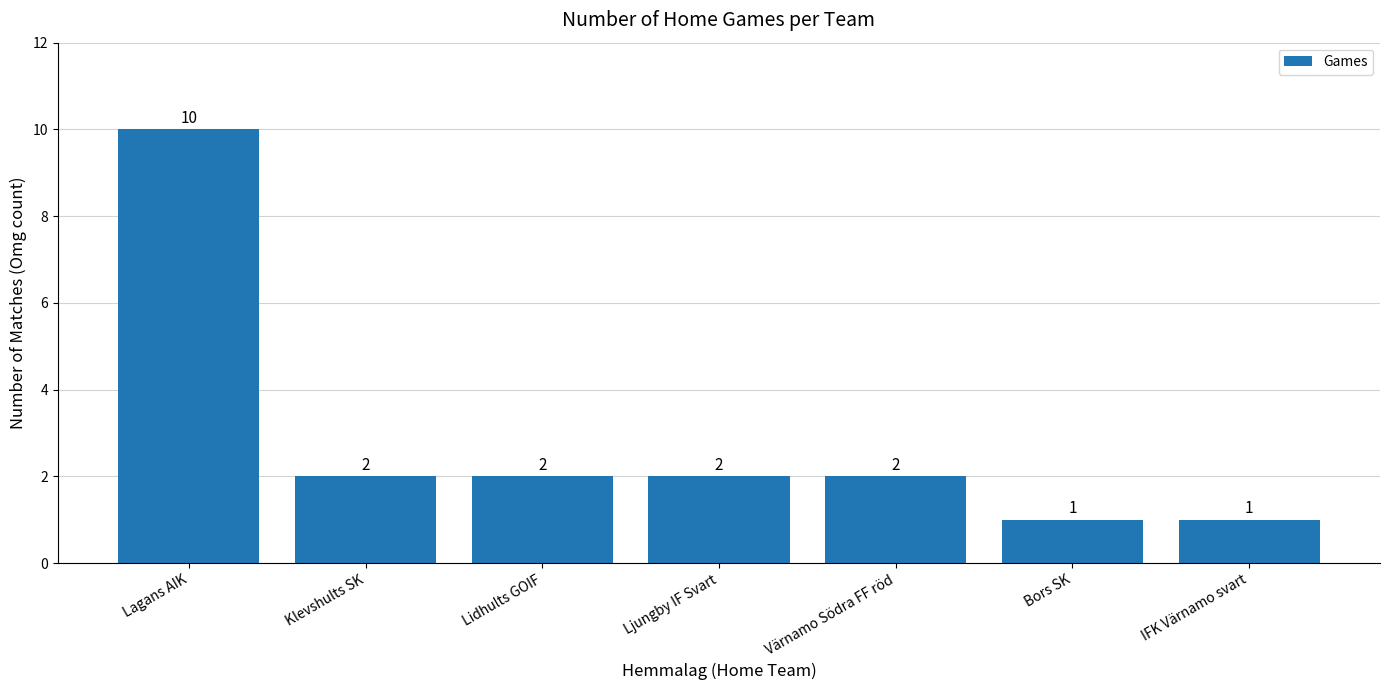

The value at Lidhults GOIF is 1. True or false?

False